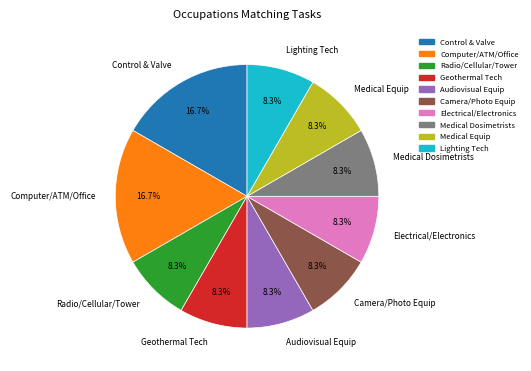

Is there a majority slice in this chart?

No